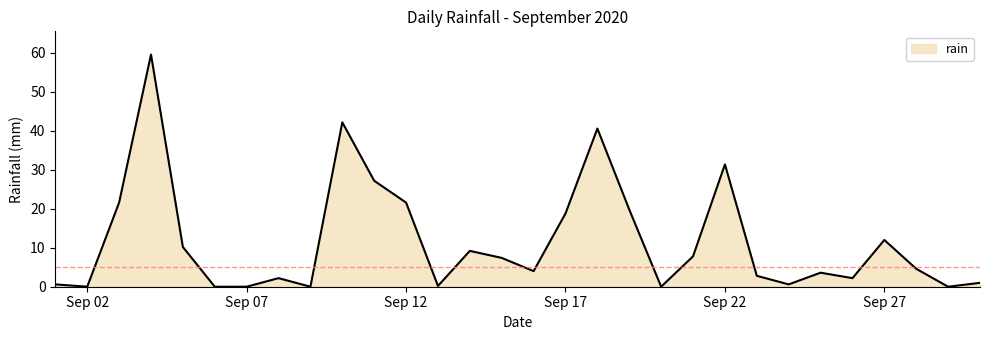

What is the maximum value shown in the chart?

59.6